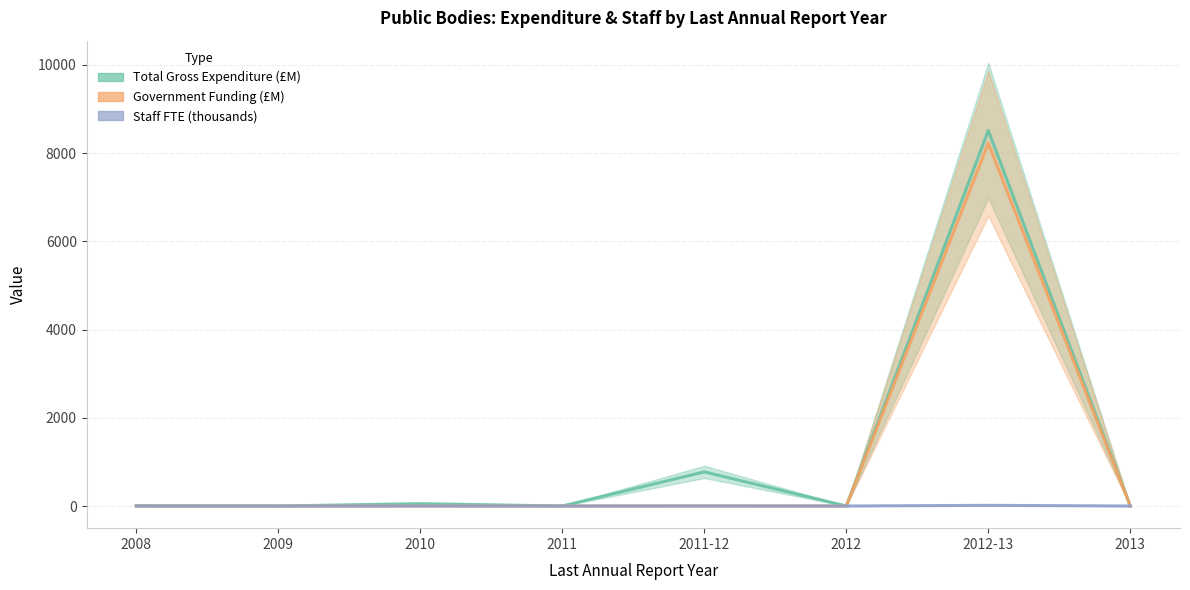

The value of Total Gross Expenditure (£M) at 2011-12 is 773.3. True or false?

True